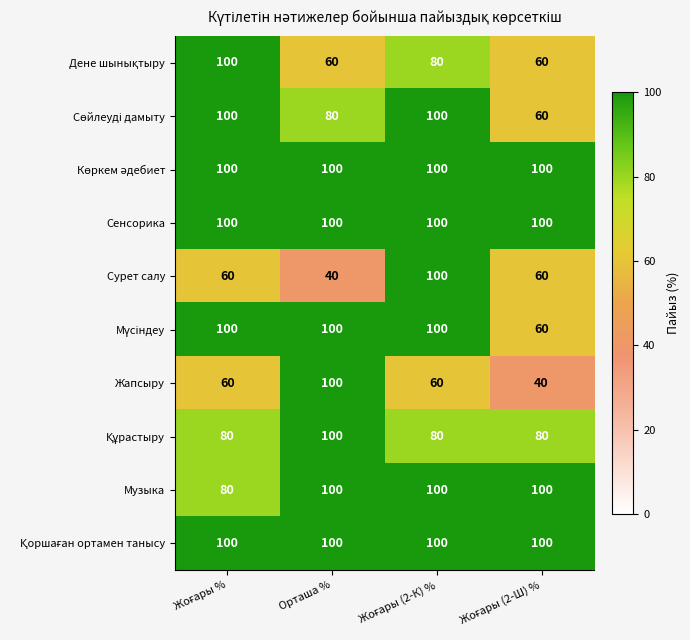

Is it true that Сенсорика equals 29 at Орташа %?

False